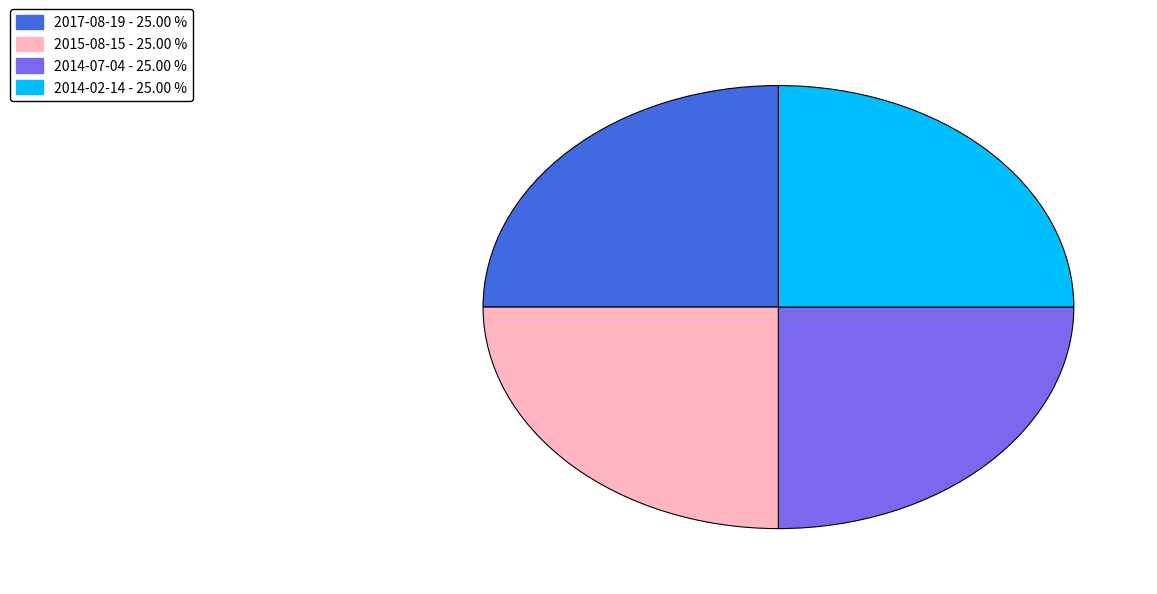

How many slices are in this pie chart?

4